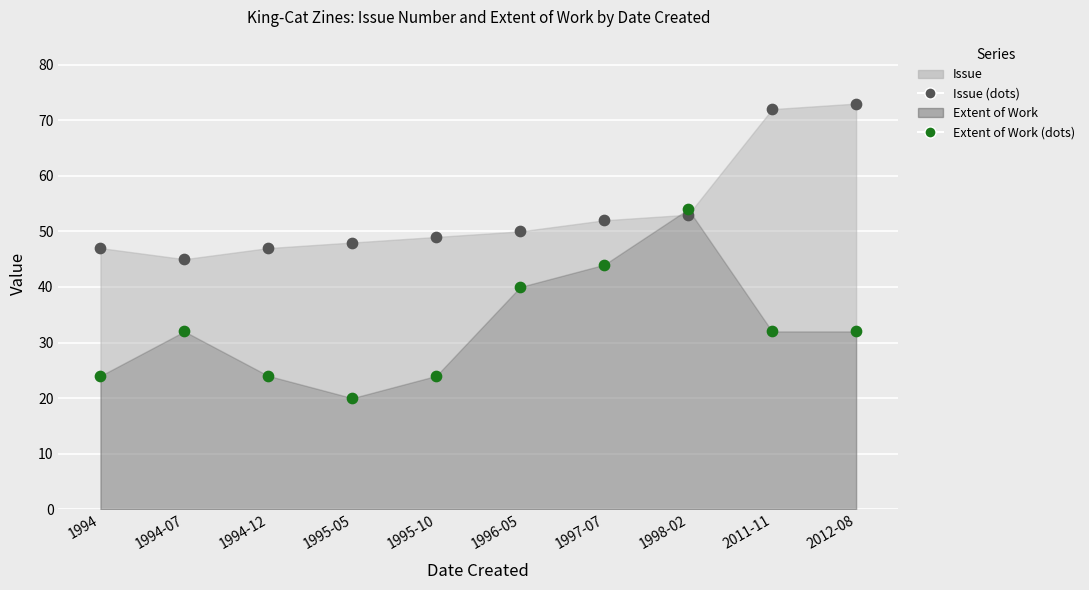

Which series contains the lowest Y value?

Extent of Work (dots)